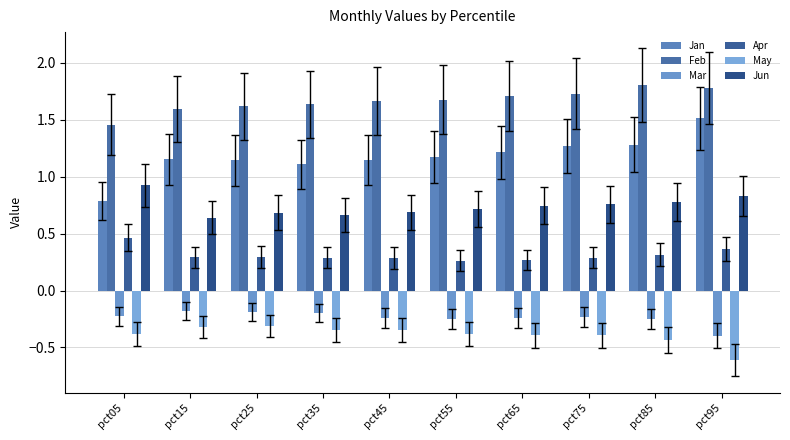

At which label does Apr reach its minimum?

pct55